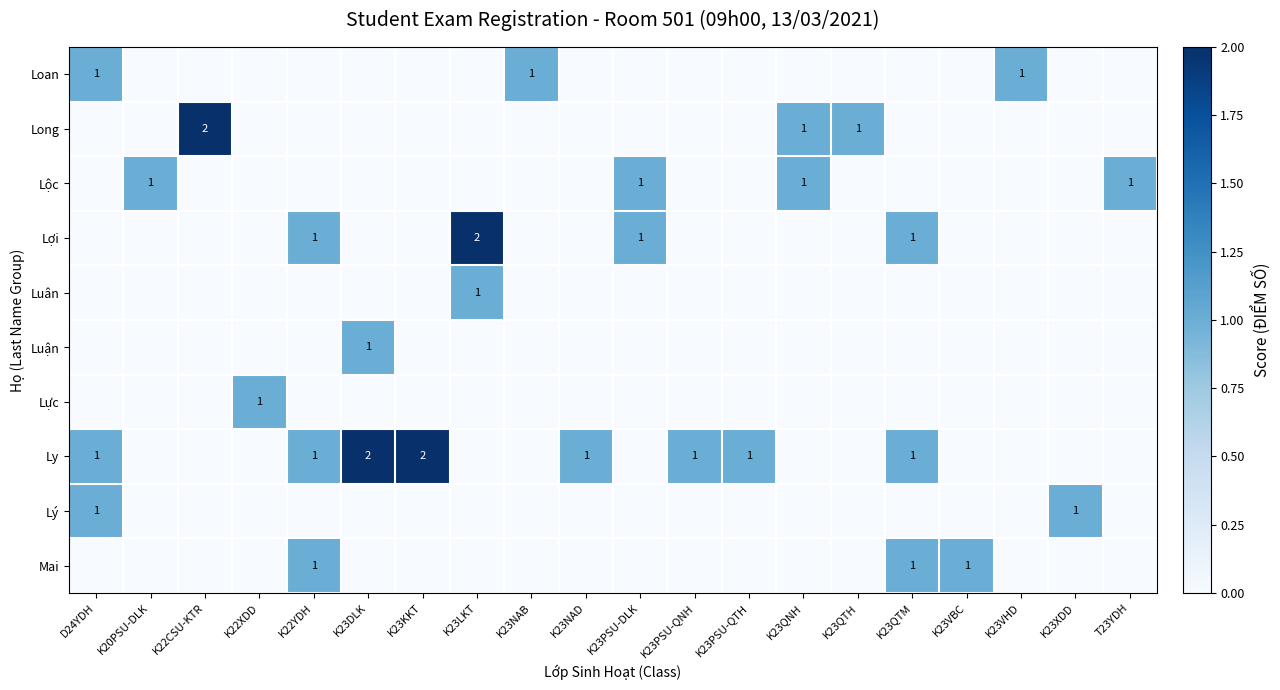

True or false: Loan has a value of 0 at K23QNH.

True